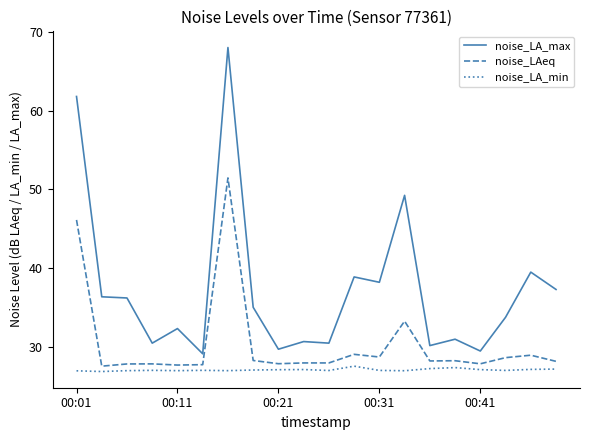

True or false: noise_LA_max and noise_LAeq intersect in this chart.

False